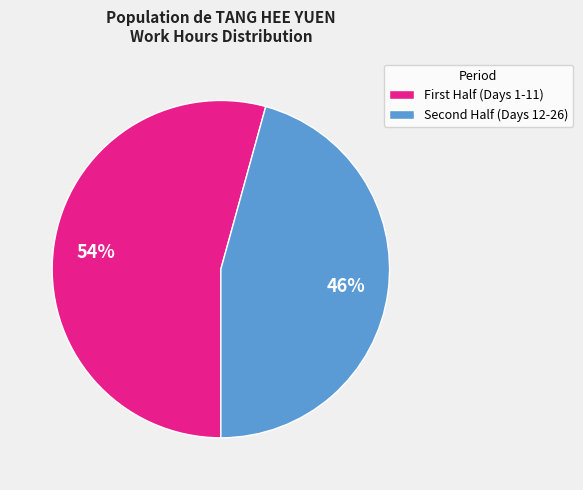

To the nearest percent, what is the average slice percentage?

50%